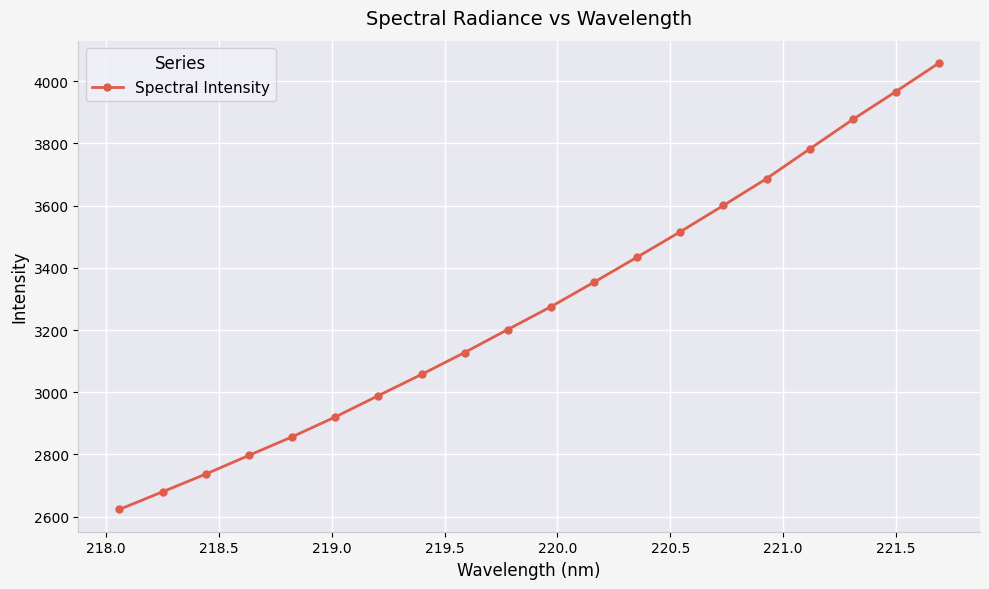

Reading right to left, what are all the values shown in this chart?

4058.5	3966.7	3876.9	3782.2	3686.9	3600.6	3516.1	3434.4	3354.0	3275.0	3201.8	3127.8	3057.3	2989.2	2920.5	2856.7	2797.1	2737.0	2680.0	2623.5